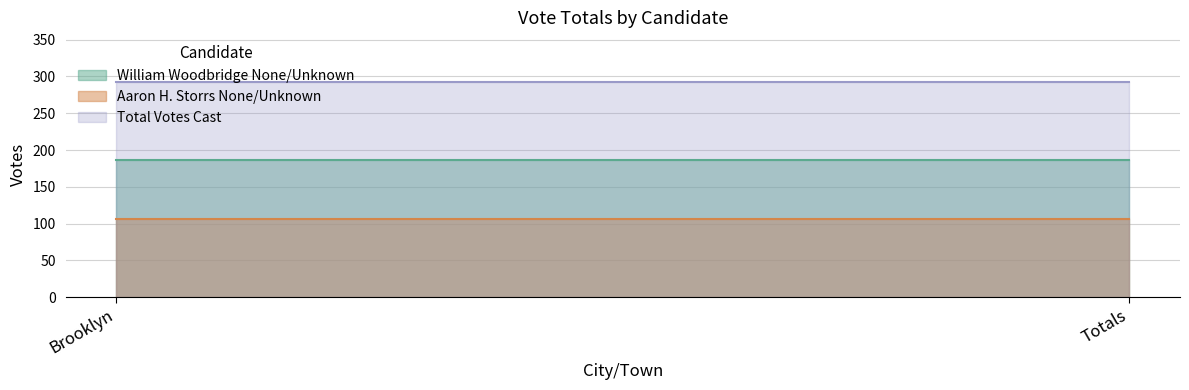

What is the label of the 1st point from the left?

Brooklyn